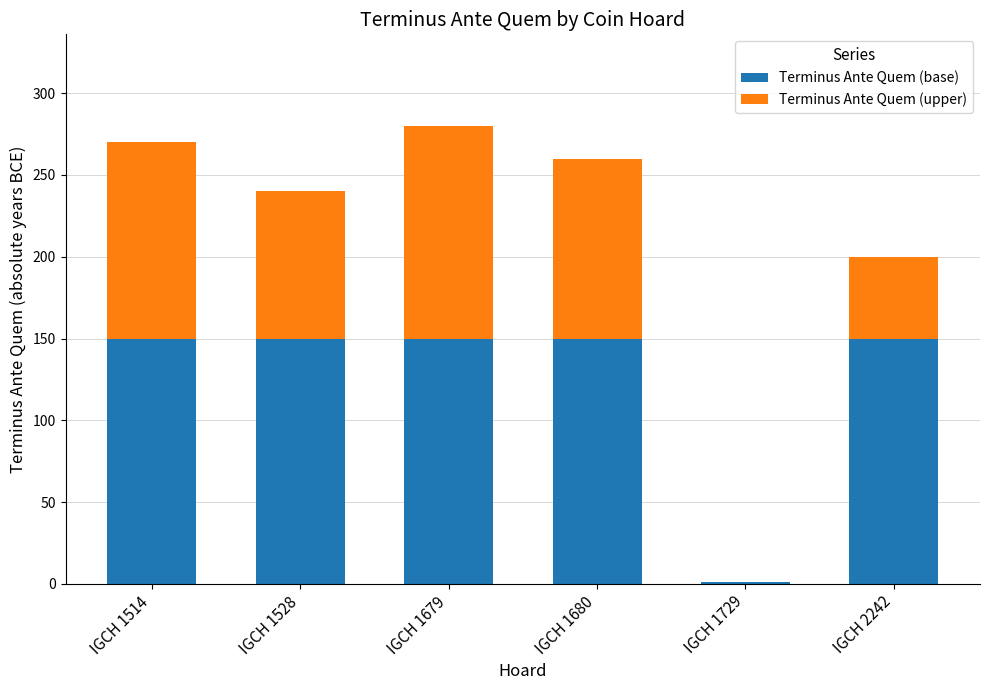

The Terminus Ante Quem (base) series shows 51 at IGCH 2242. True or false?

False